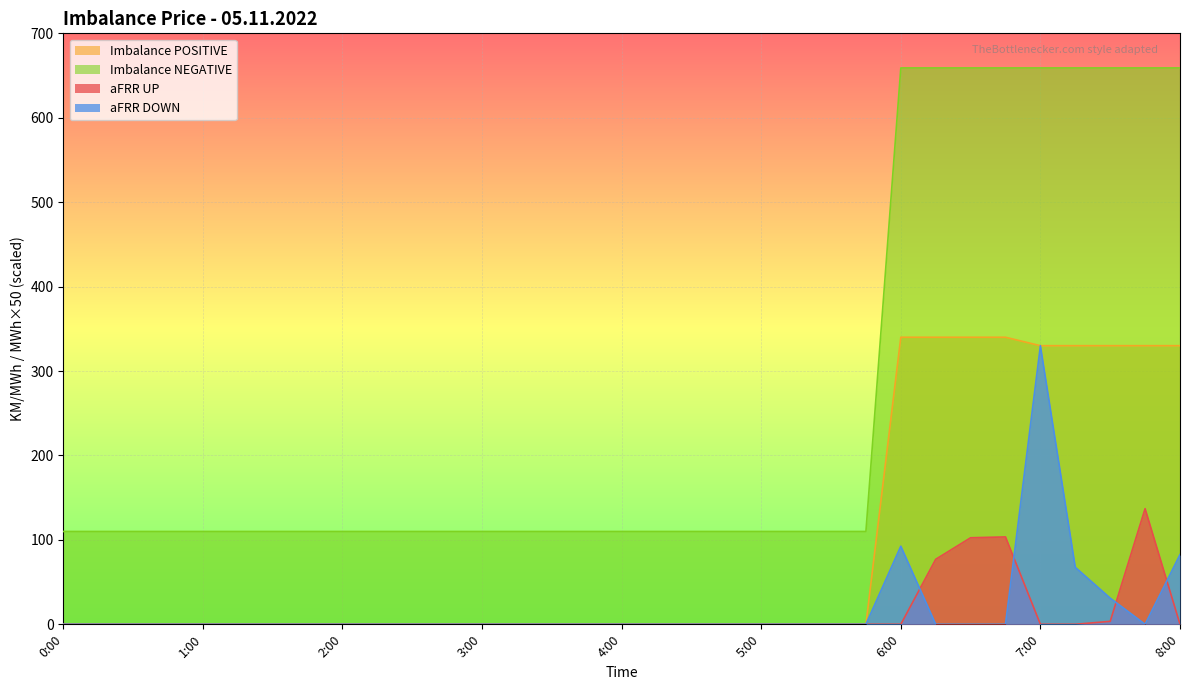

What is the label of the 28th point from the left?

6:45